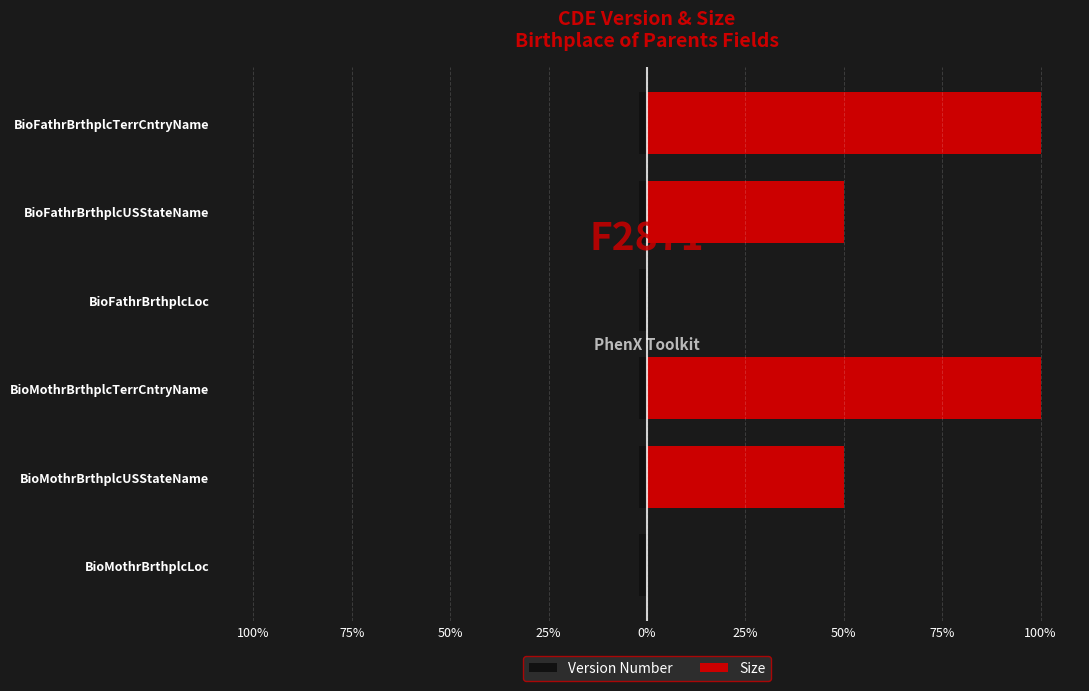

The value of Version Number at 25% is 0.4. True or false?

False